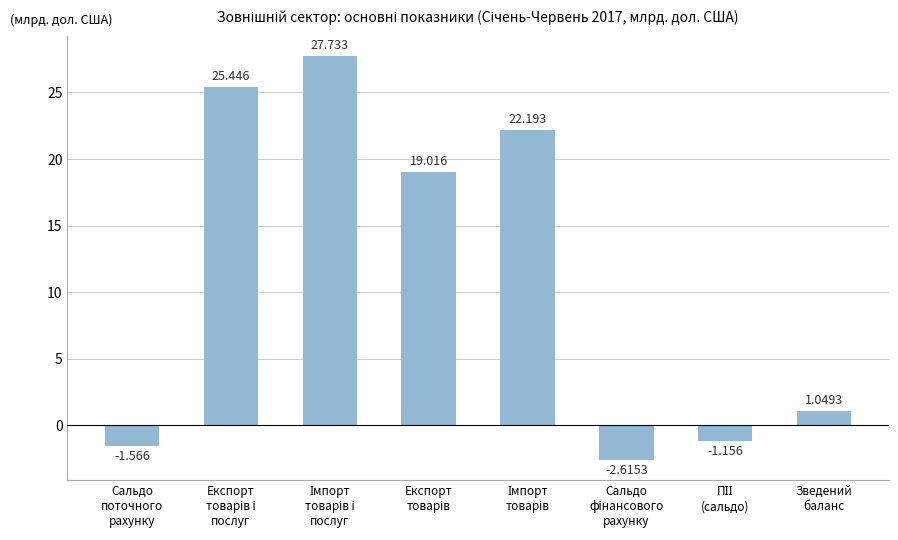

Does the chart contain stacked bars?

No